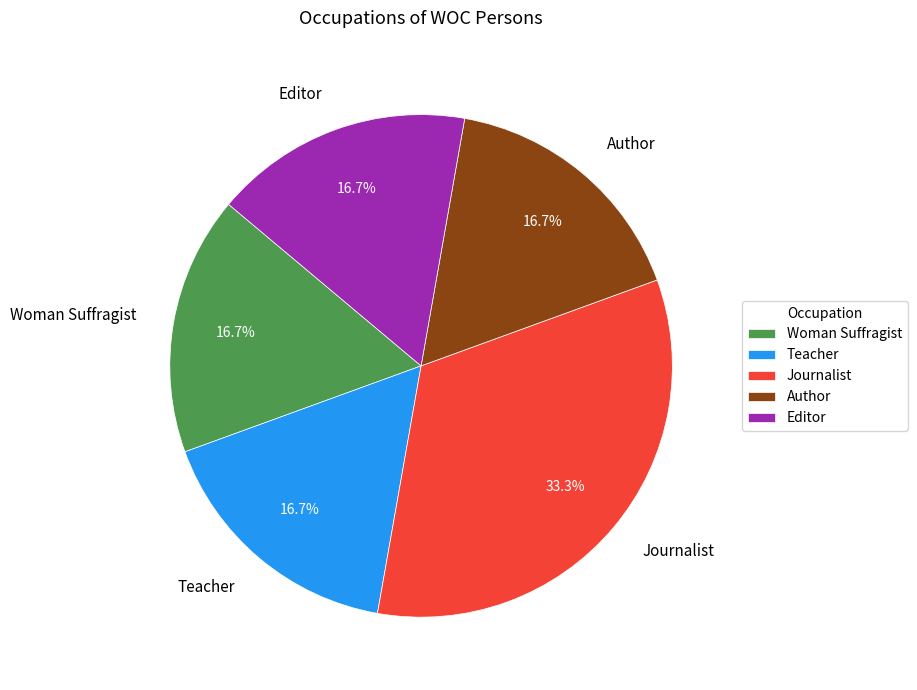

Which slice is the largest?

Journalist